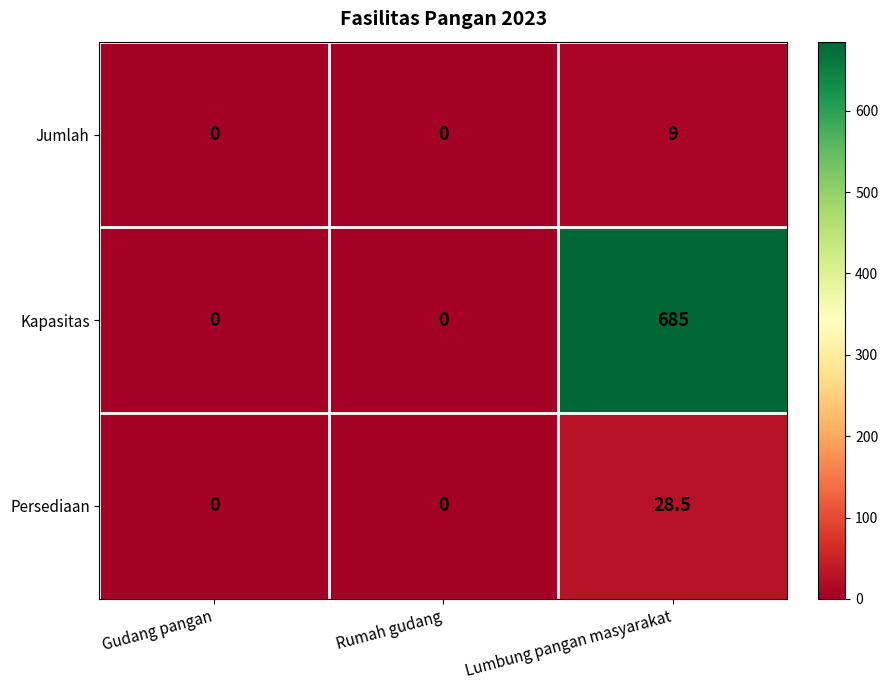

Reading left to right, transcribe all the data shown in this chart.

Jumlah: Gudang pangan=0.0	Rumah gudang=0.0	Lumbung pangan masyarakat=9.0
Kapasitas: Gudang pangan=0.0	Rumah gudang=0.0	Lumbung pangan masyarakat=685.0
Persediaan: Gudang pangan=0.0	Rumah gudang=0.0	Lumbung pangan masyarakat=28.5